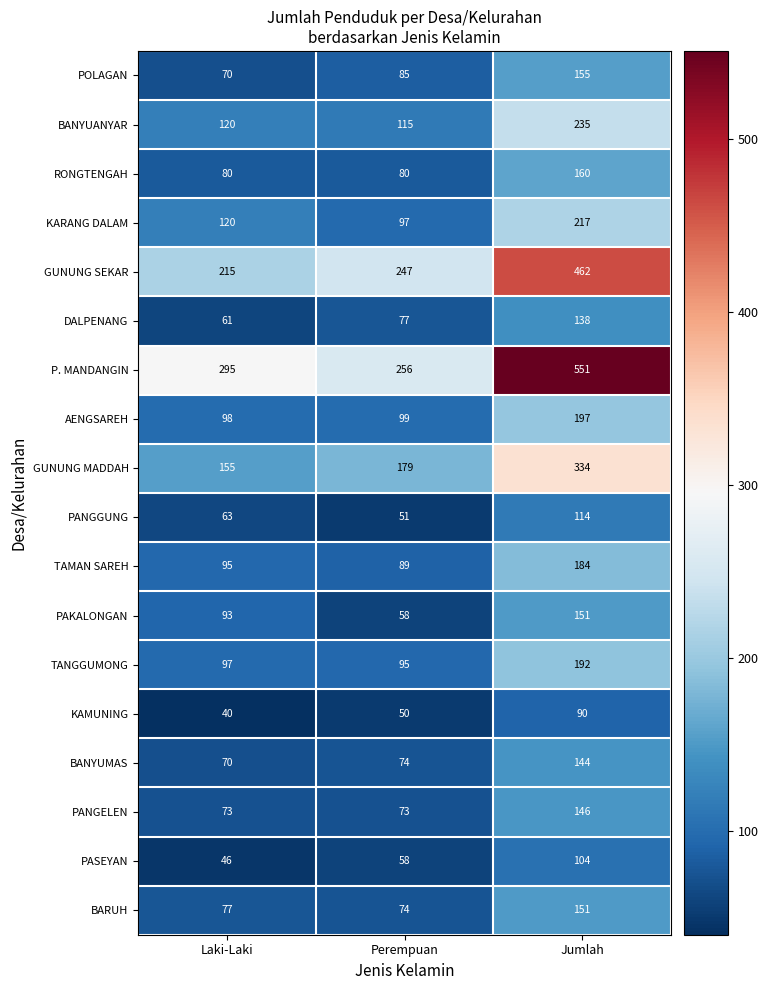

Which series has the largest range (max minus min)?

P. MANDANGIN